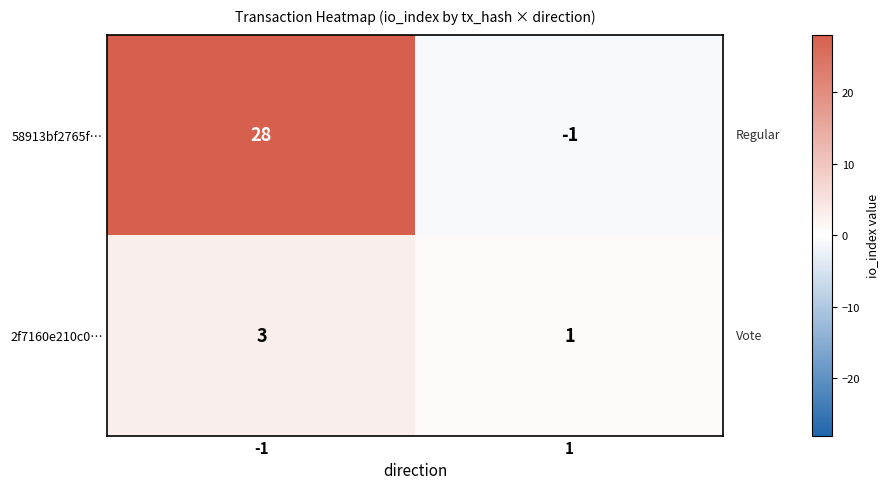

Rank the series by their average value, from highest to lowest.

58913bf2765f…, 2f7160e210c0…